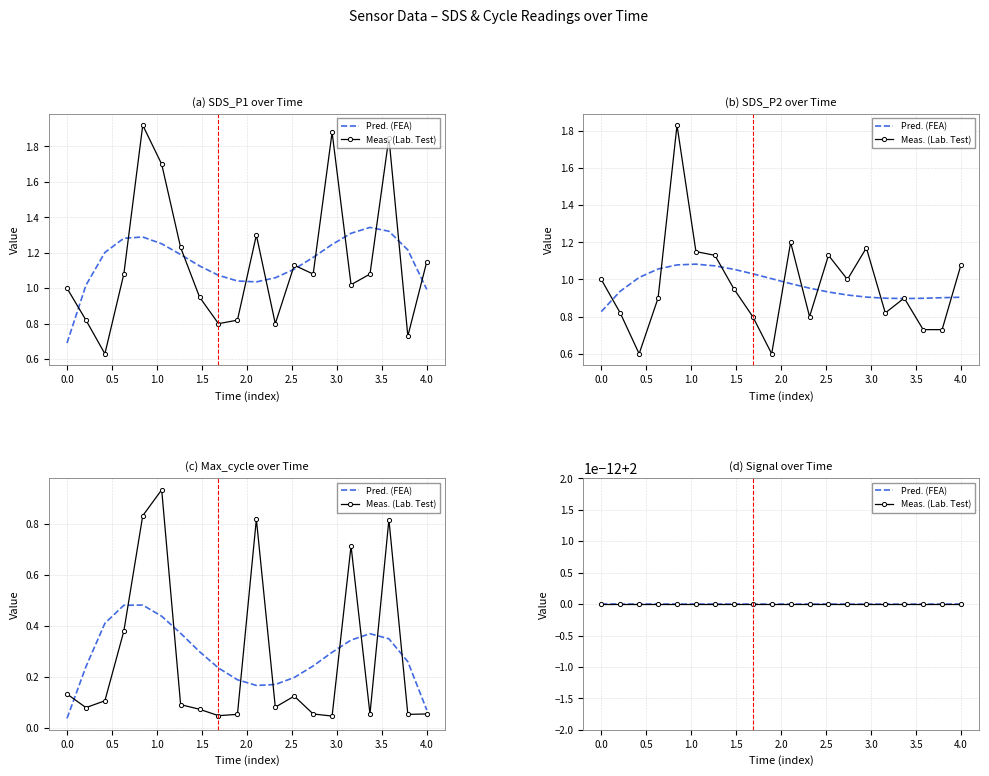

List the series in order of their peak value, highest first.

SDS_P1, SDS_P2, Max_cycle